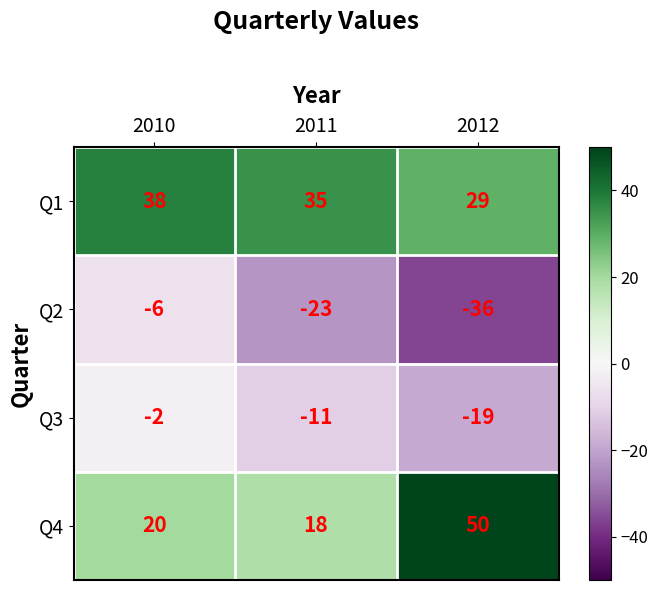

Reading left to right, list all the values displayed in this chart.

Q1: 2010=38	2011=35	2012=29
Q2: 2010=-6	2011=-23	2012=-36
Q3: 2010=-2	2011=-11	2012=-19
Q4: 2010=20	2011=18	2012=50